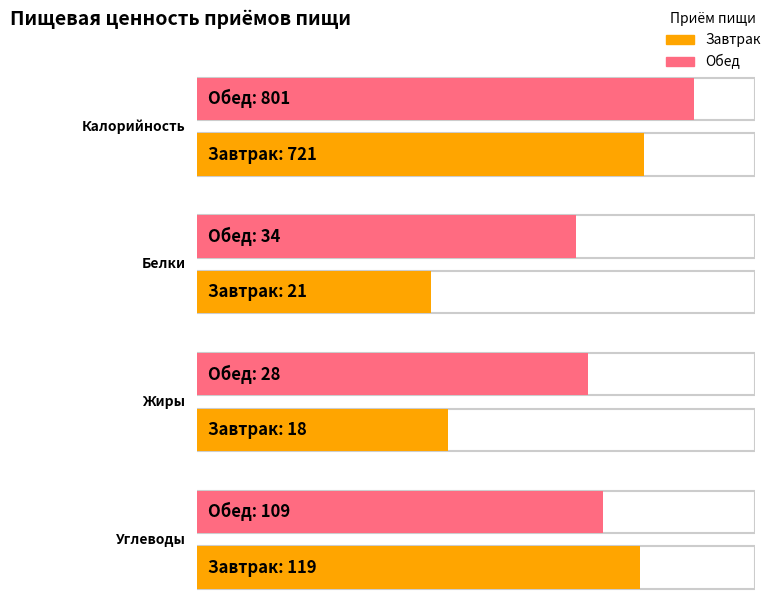

What is the difference between the maximum and minimum values in the Калорийность series?

80